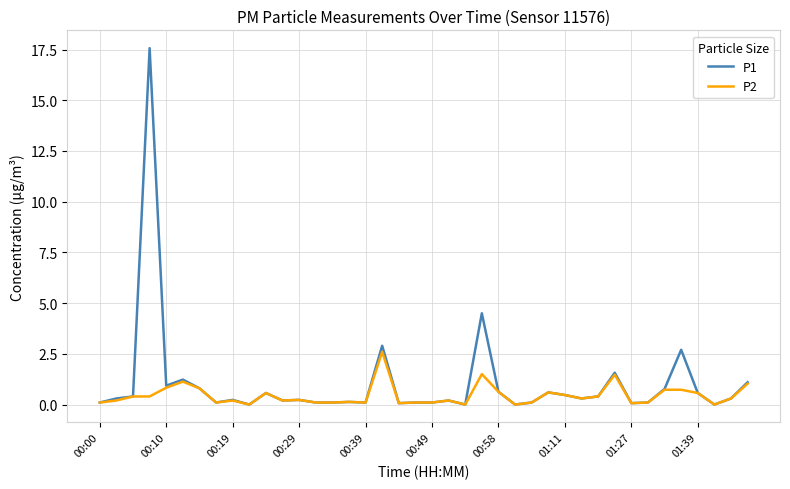

Rank the series by their maximum value, from highest to lowest.

P1, P2